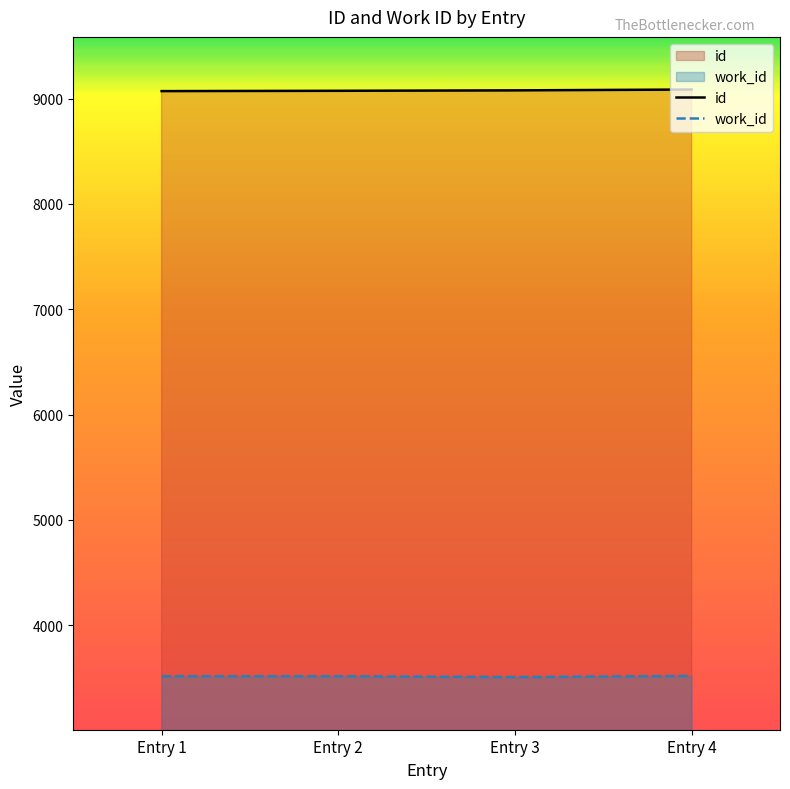

True or false: work_id has more than 1 interior local peaks.

False